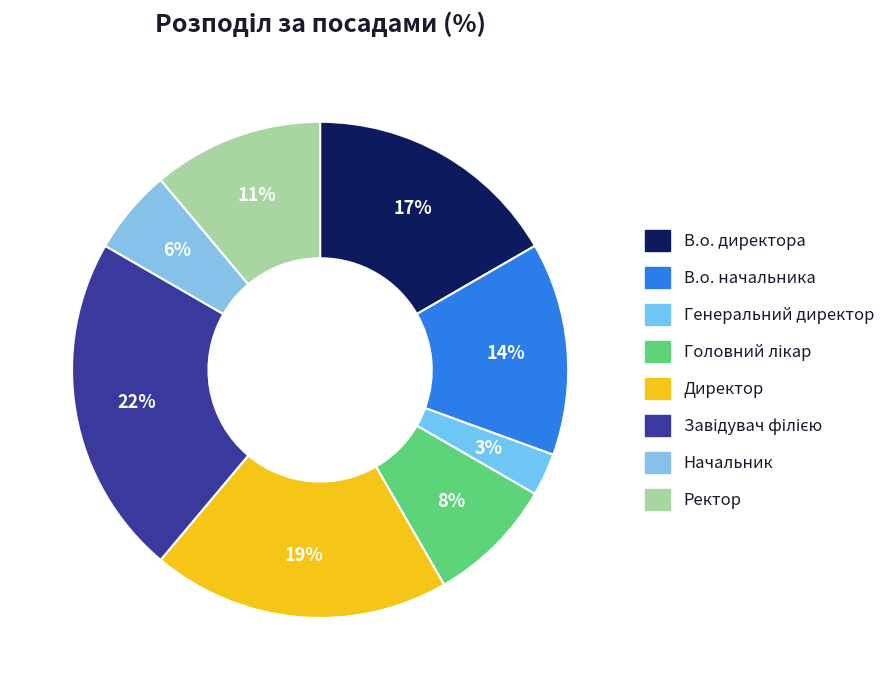

Which slice is the largest?

Завідувач філією